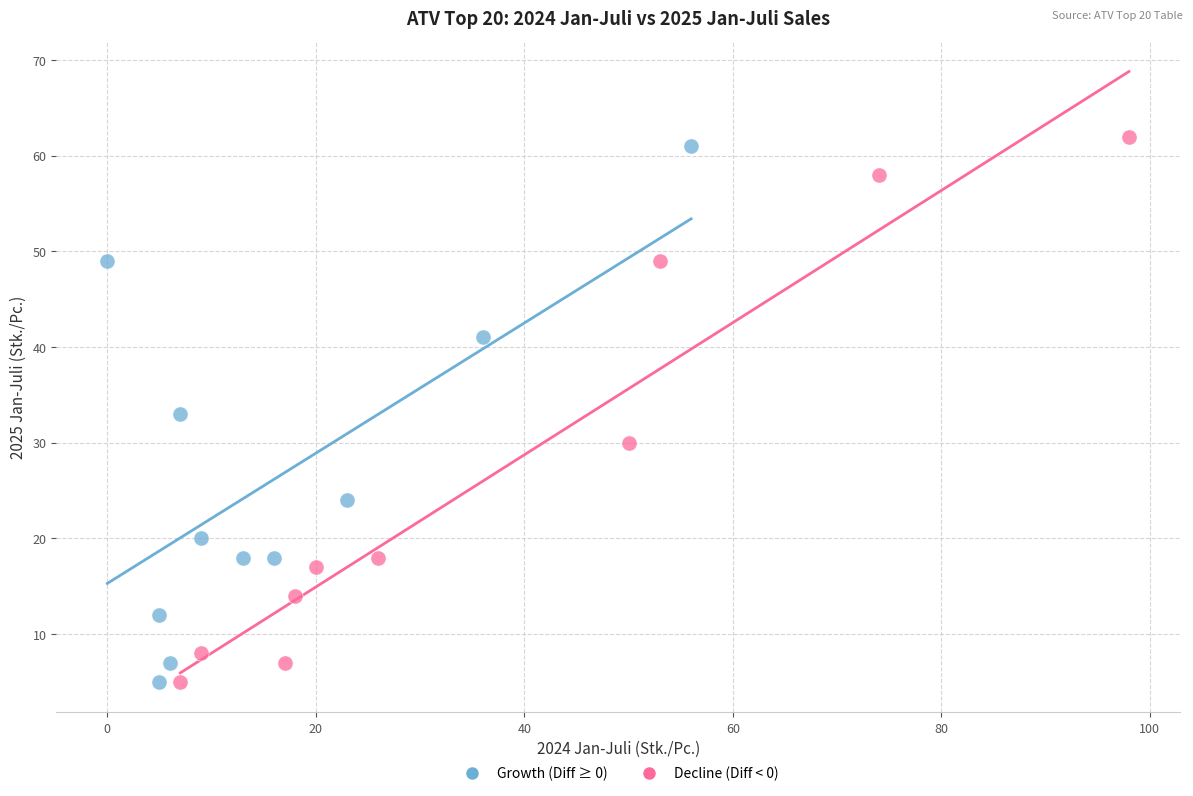

What are all the series names shown in the legend?

Growth (Diff ≥ 0), Decline (Diff < 0)